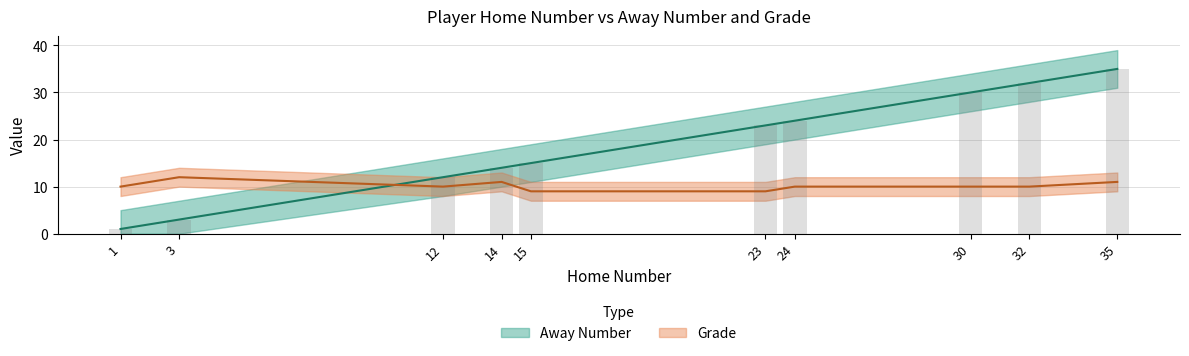

What is the maximum value shown in the chart?

35